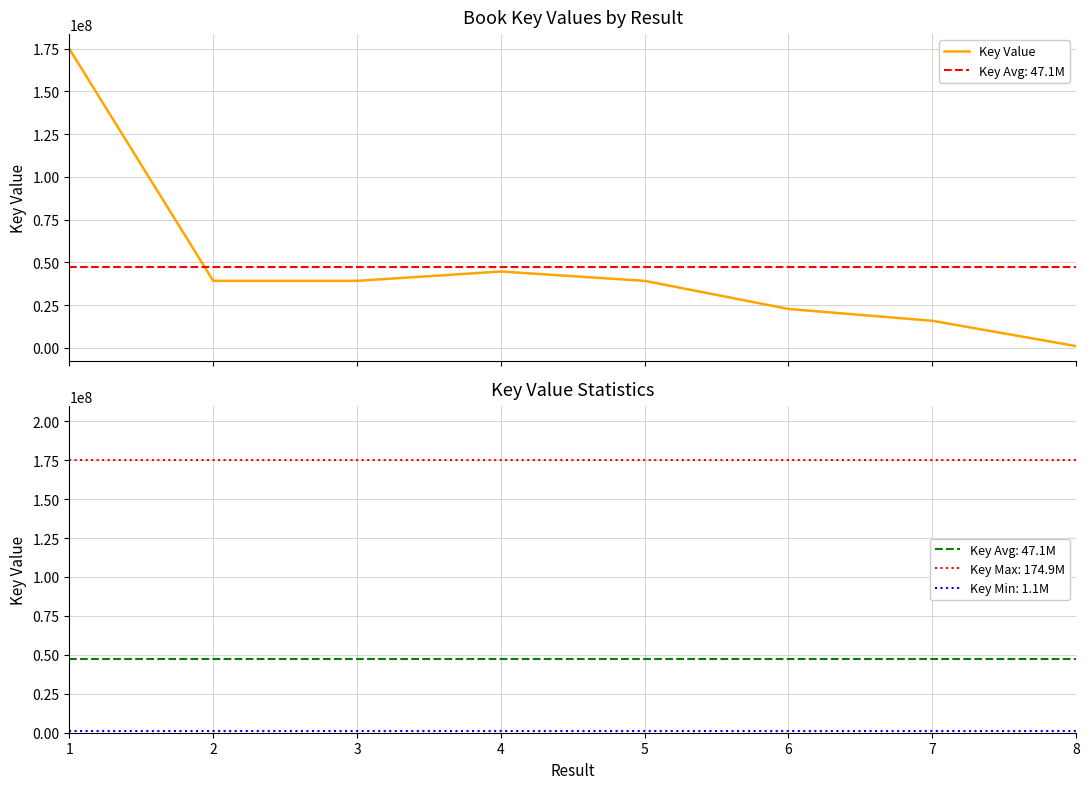

What is the average value?

47110646